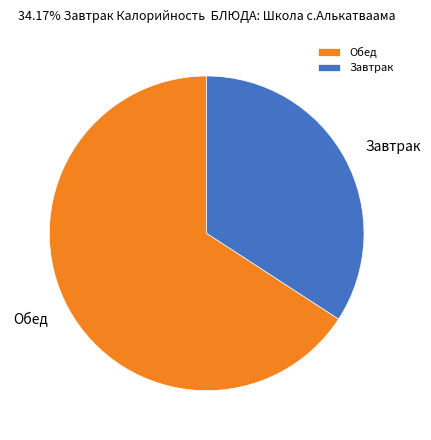

Which category has the biggest portion of the pie?

Обед